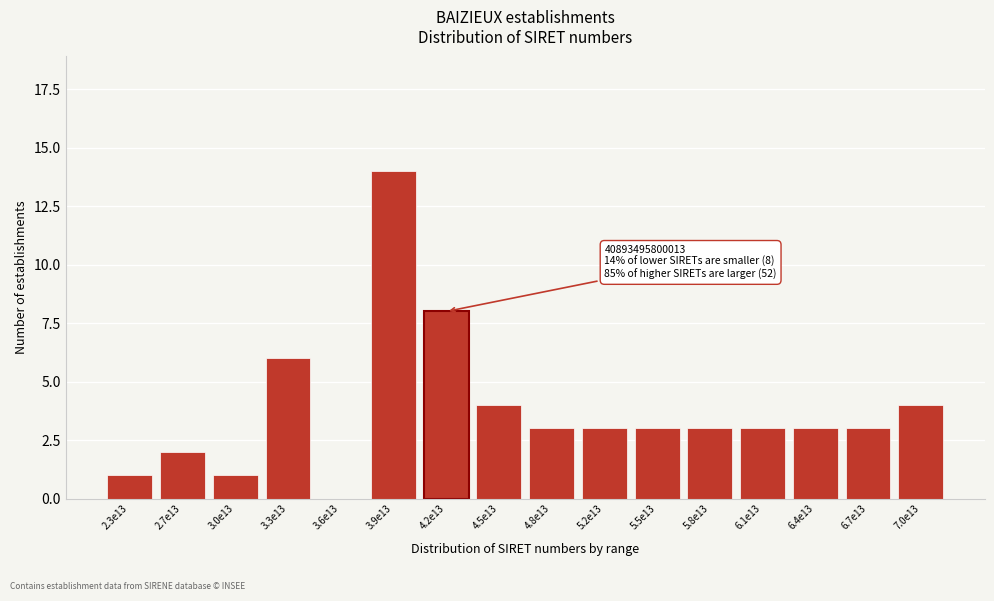

Reading right to left, extract all data points from this chart.

7.0e13=4	6.7e13=3	6.4e13=3	6.1e13=3	5.8e13=3	5.5e13=3	5.2e13=3	4.8e13=3	4.5e13=4	4.2e13=8	3.9e13=14	3.6e13=0	3.3e13=6	3.0e13=1	2.7e13=2	2.3e13=1